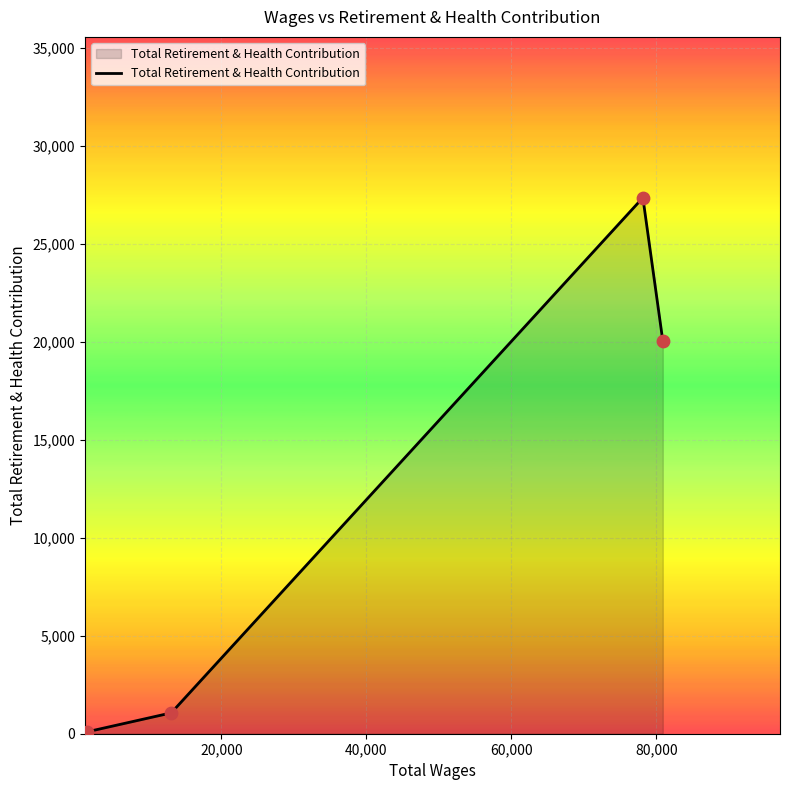

How many interior local peaks (higher than both neighbors) does the data have?

1